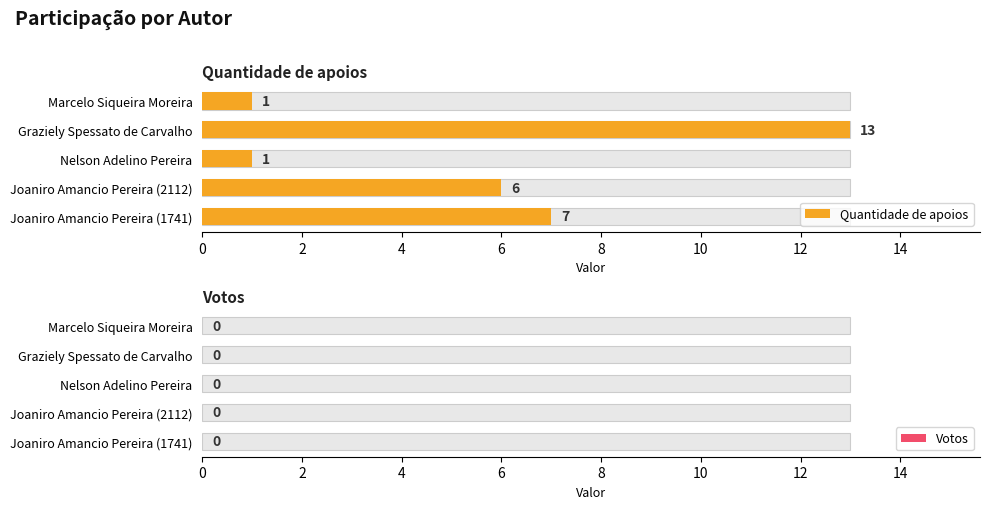

At how many categories does at least one series exceed 5?

3